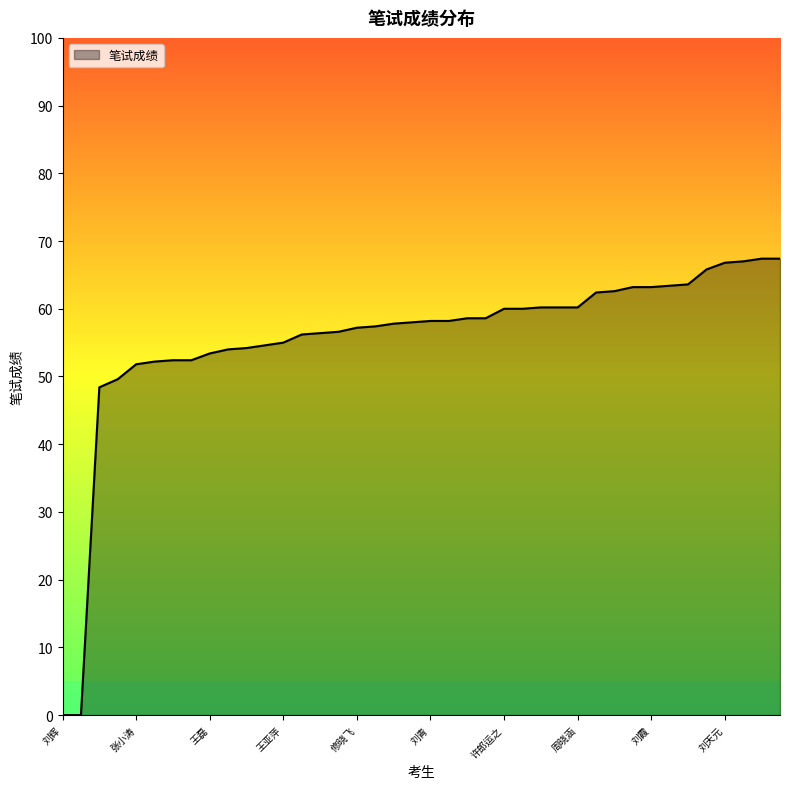

What is the greatest value displayed?

67.4